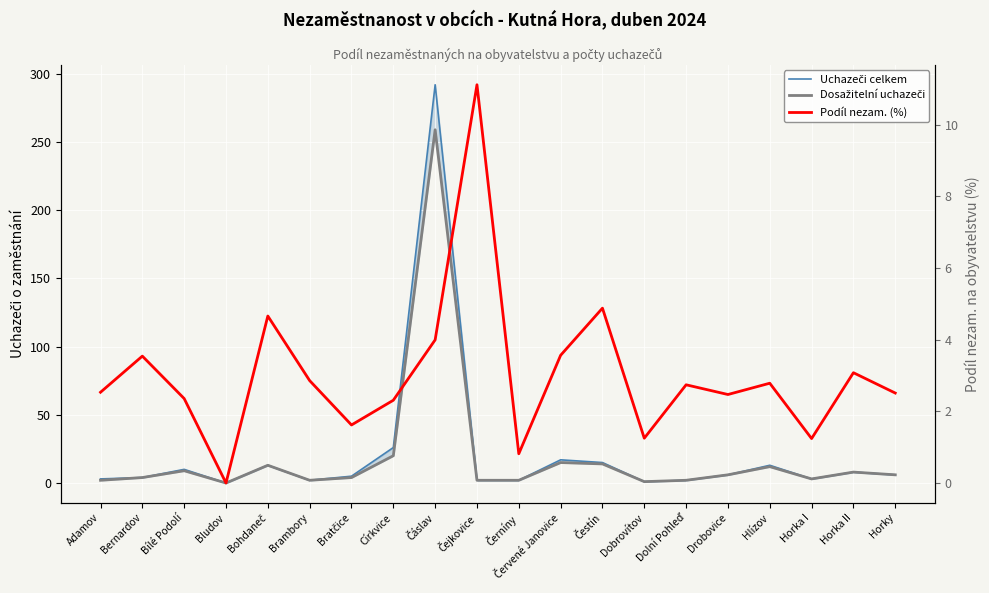

What are all the series names shown in the legend?

Uchazeči celkem, Dosažitelní uchazeči, Podíl nezam. (%)